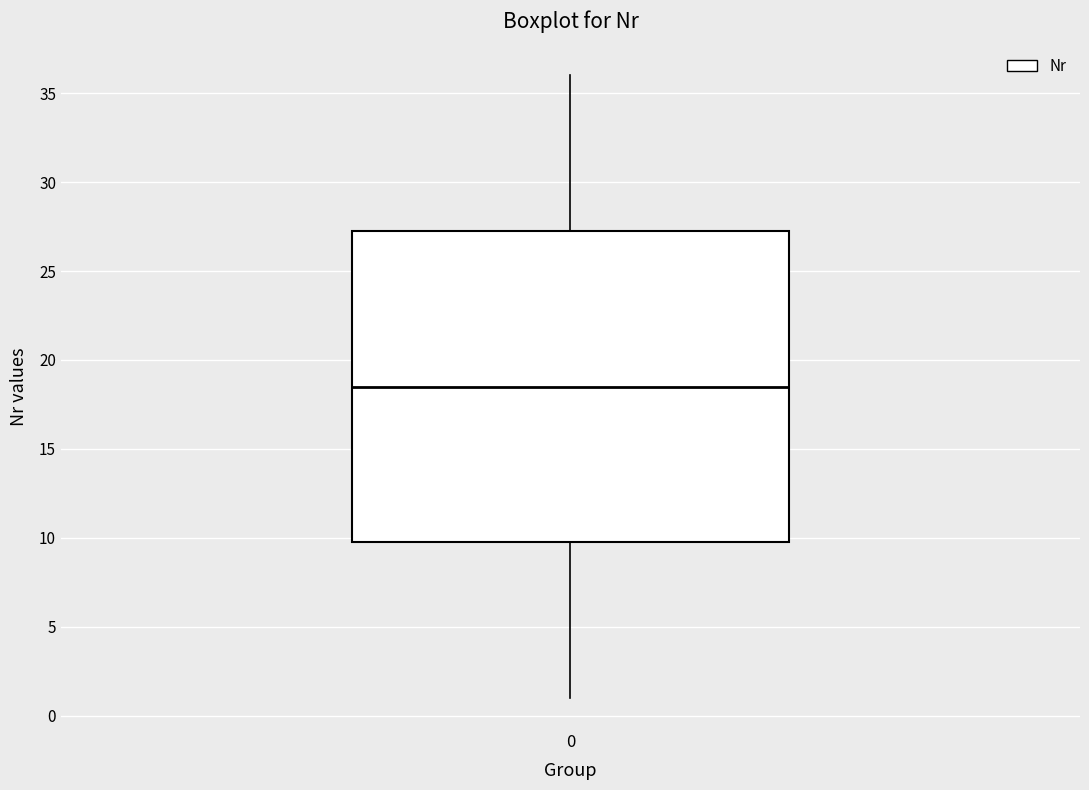

Transcribe this box plot: give where the median line is, the range the box spans, and where the two whiskers end, as read against the y-axis. The values are not printed on the chart, so give them approximately, as read against the axis.

median 18.5, box 10.0 to 27.5, whiskers 1.0 to 36.0